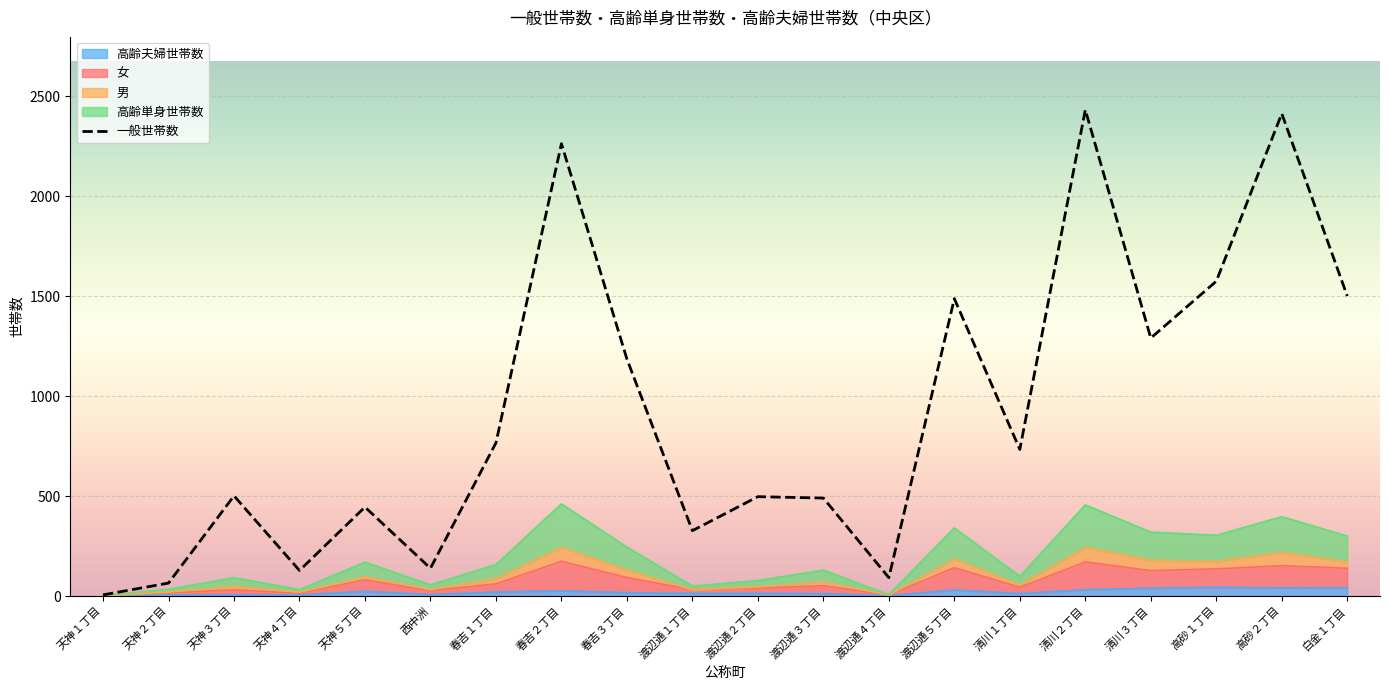

True or false: 高齢夫婦世帯数 has more than 2 interior local peaks.

True